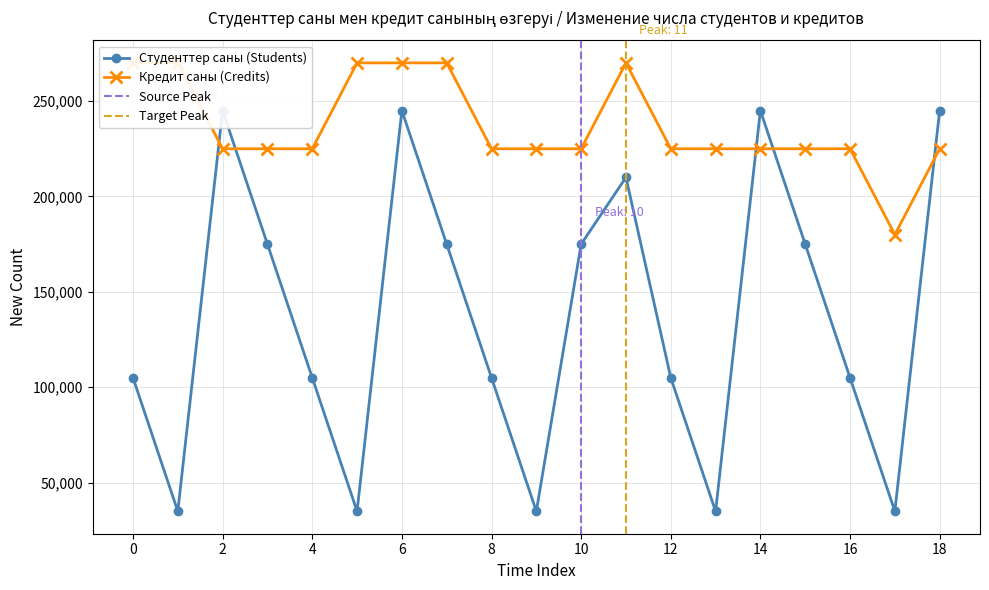

Does the chart display data point markers on the line(s)?

Yes